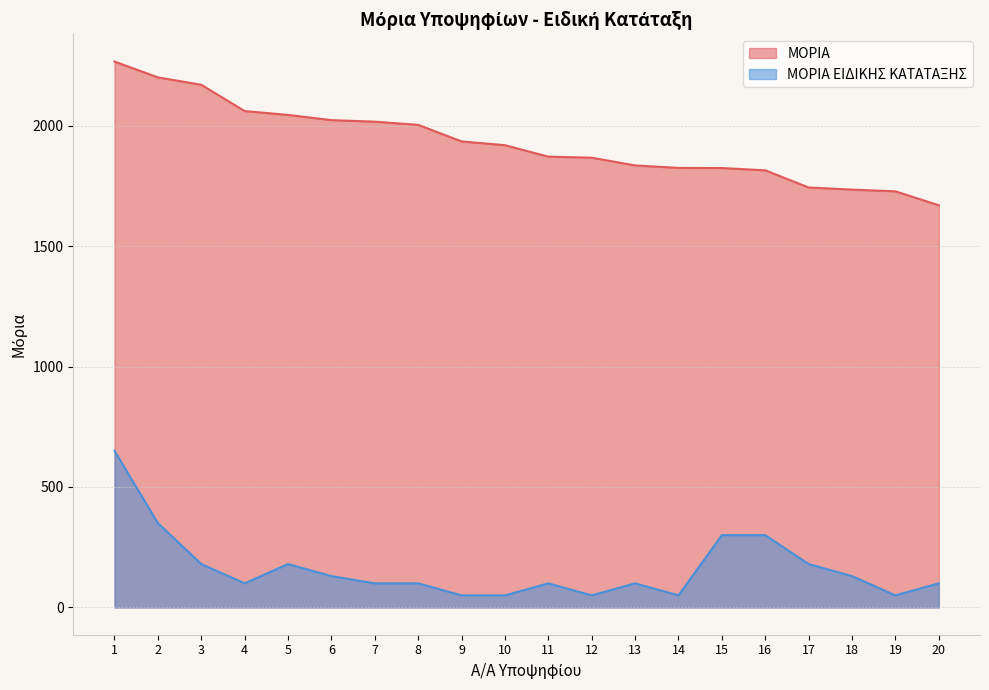

The ΜΟΡΙΑ ΕΙΔΙΚΗΣ ΚΑΤΑΤΑΞΗΣ series shows 257.7 at 17. True or false?

False